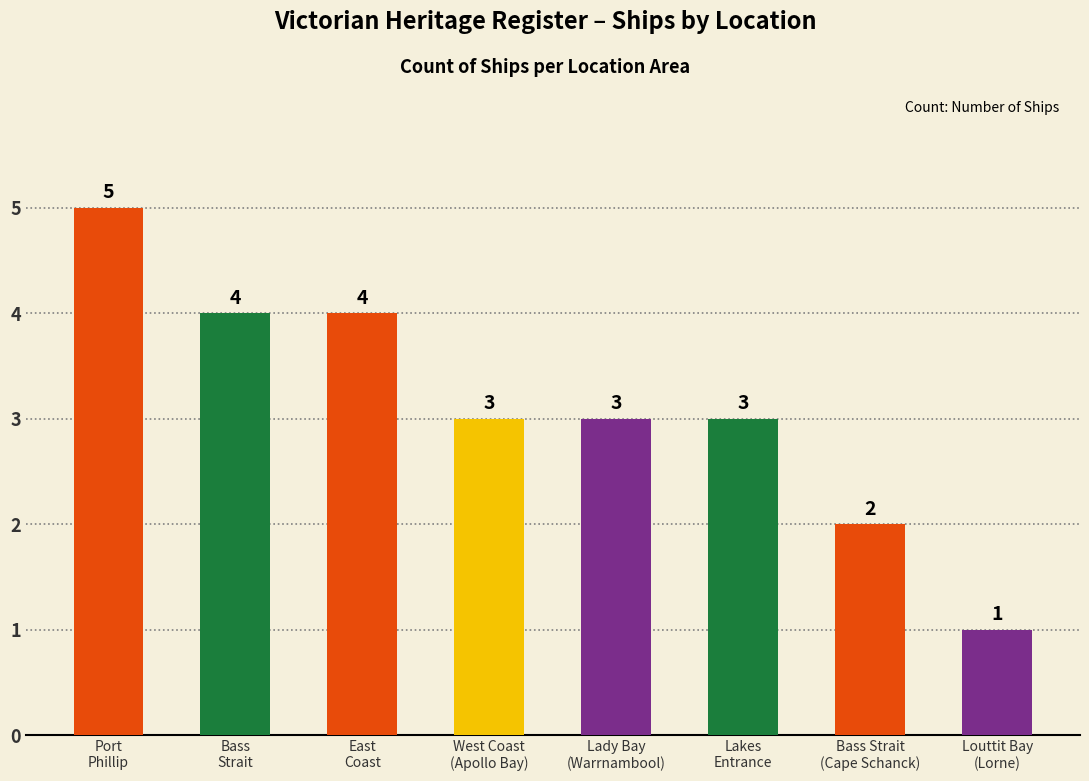

What is the maximum value shown in the chart?

5